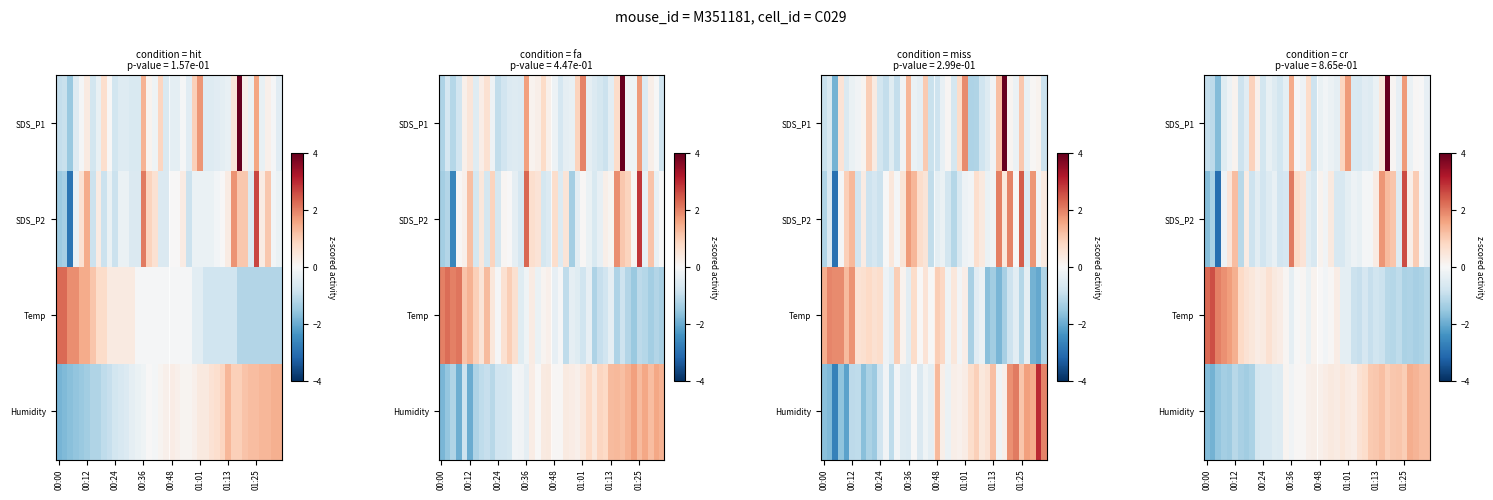

At 00:12, list the series in order from smallest to largest.

Humidity, SDS_P1, SDS_P2, Temp